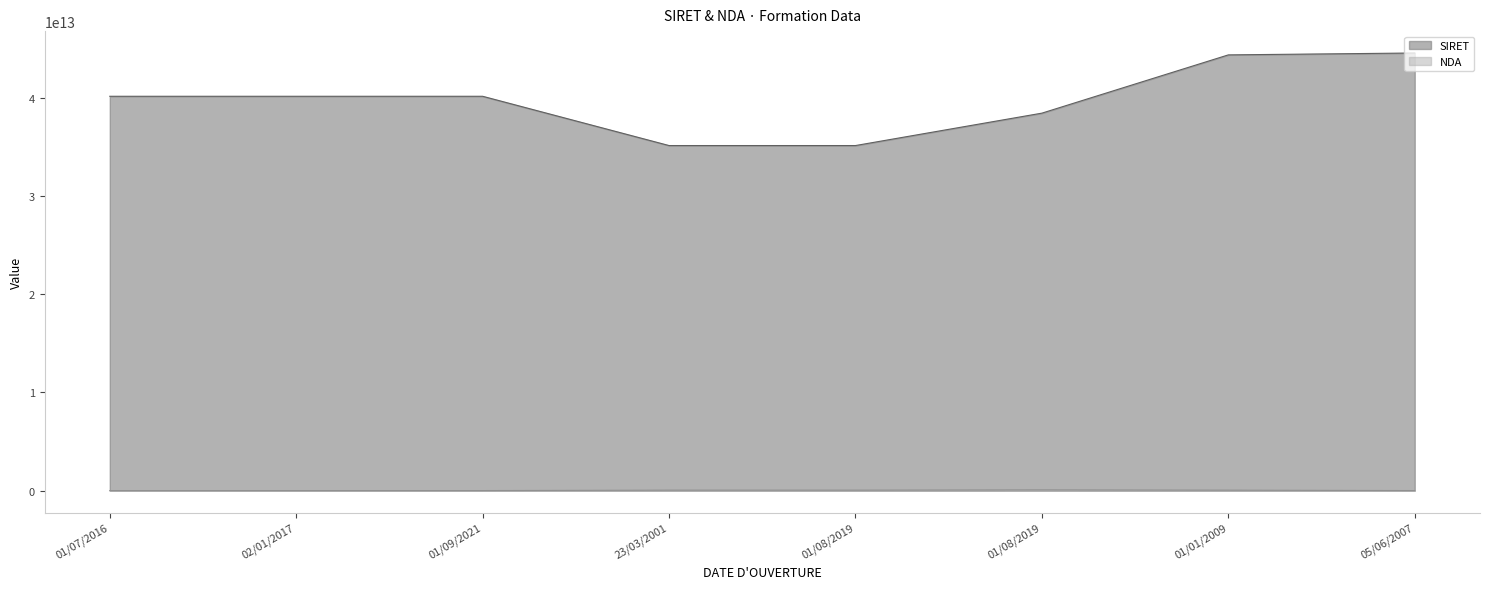

What is the total value across all series at 23/03/2001?

35172462148995